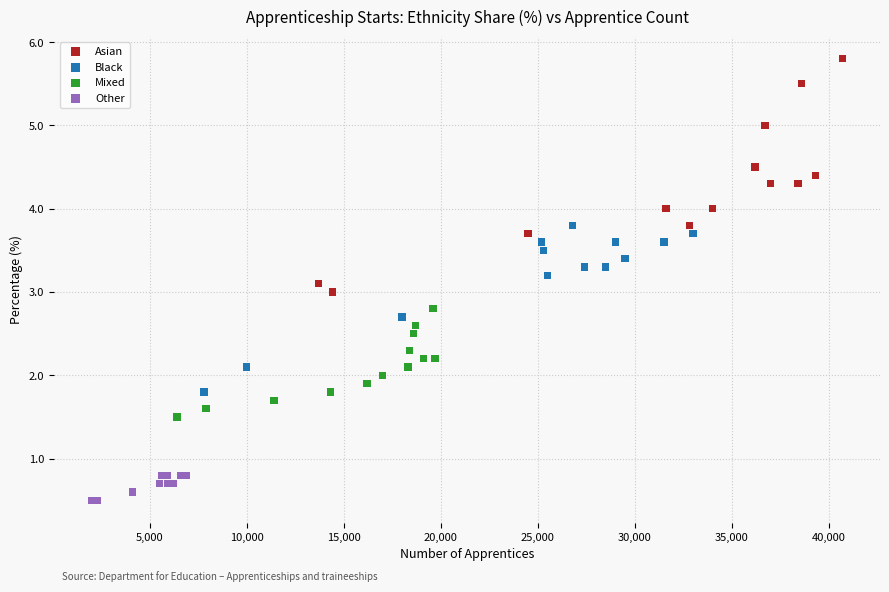

Which series has the largest Y range (max minus min)?

Asian